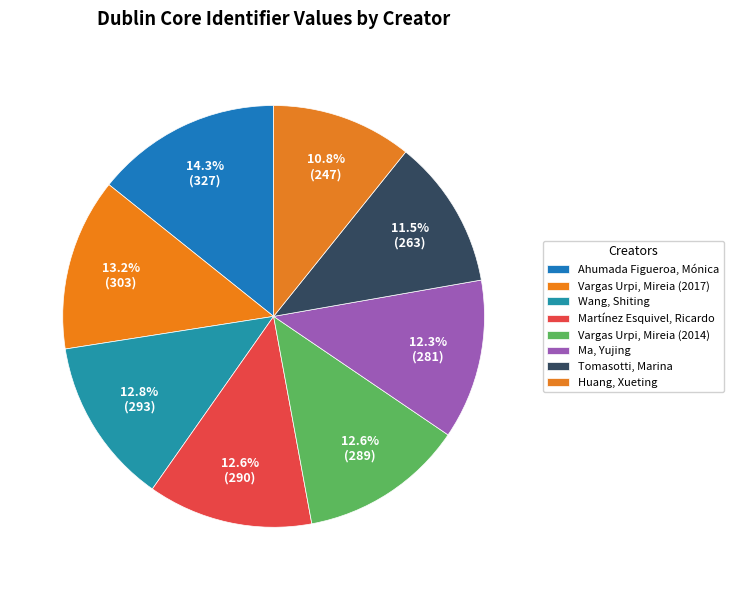

How many segments does this pie chart have?

8